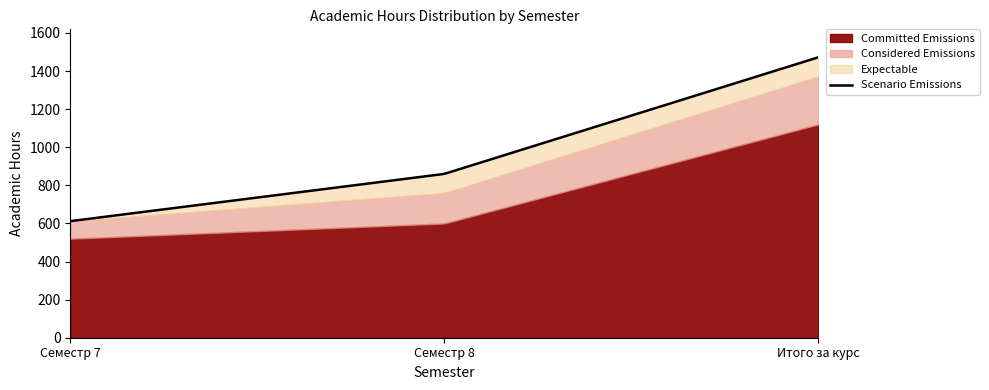

What is the sum of the Committed Emissions values at Семестр 7 and Семестр 8?

1120